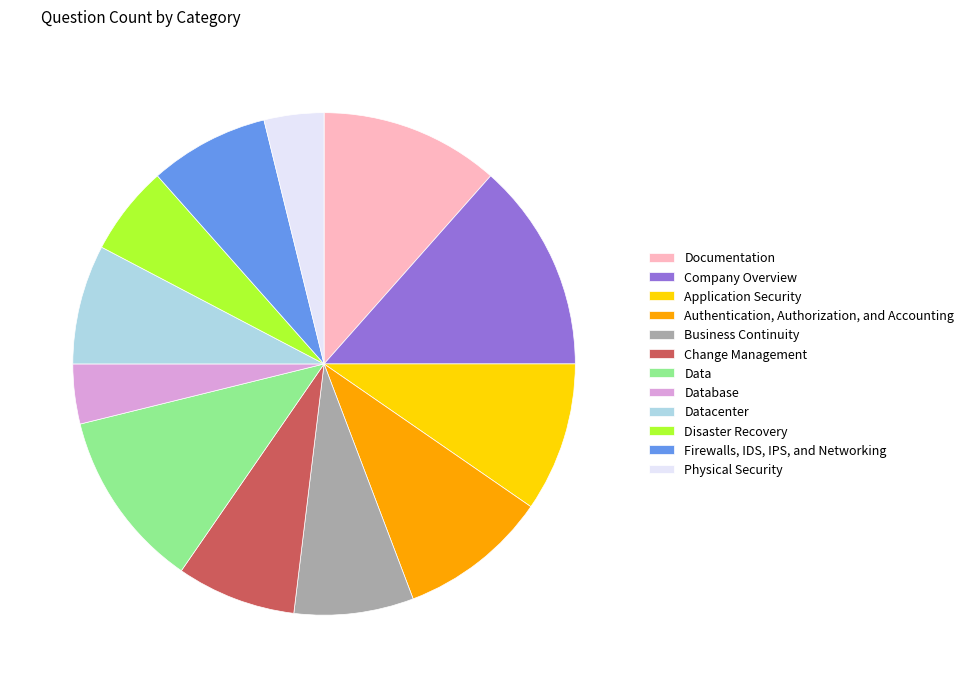

Do Application Security and Database together represent more than half of the pie?

No